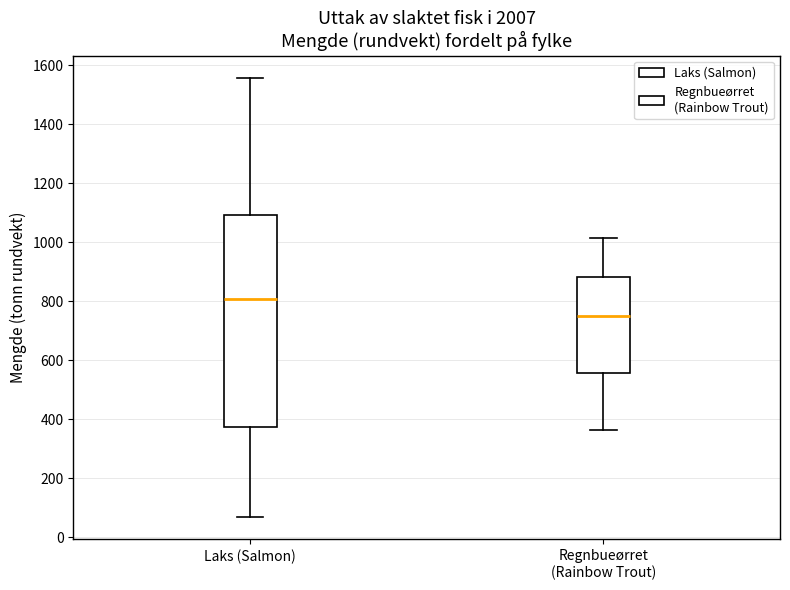

Which box has the lowest median line?

Regnbueørret (Rainbow Trout)